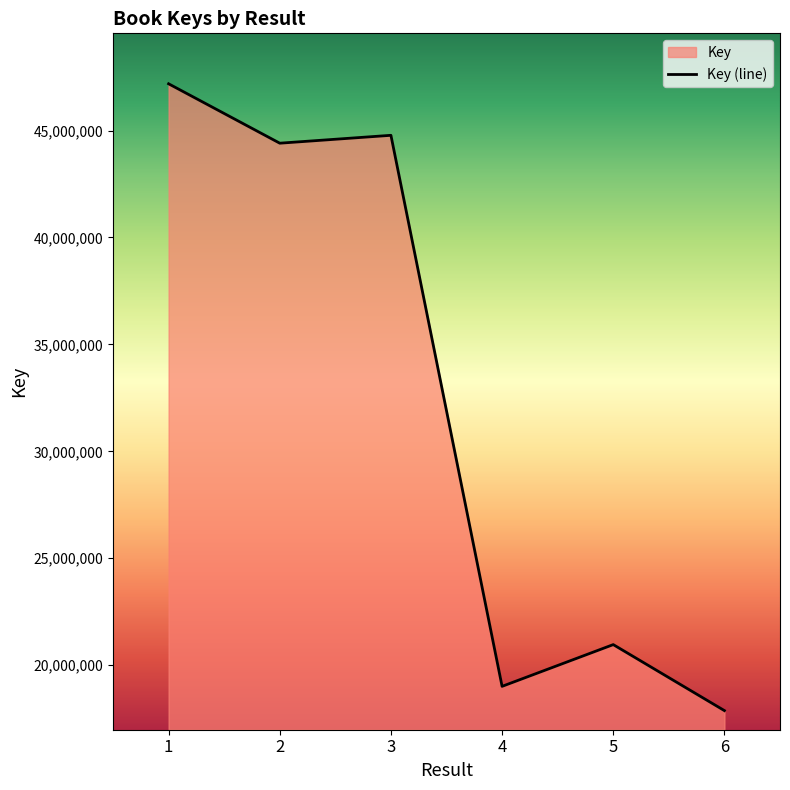

Rank the categories by value from lowest to highest.

6, 4, 5, 2, 3, 1